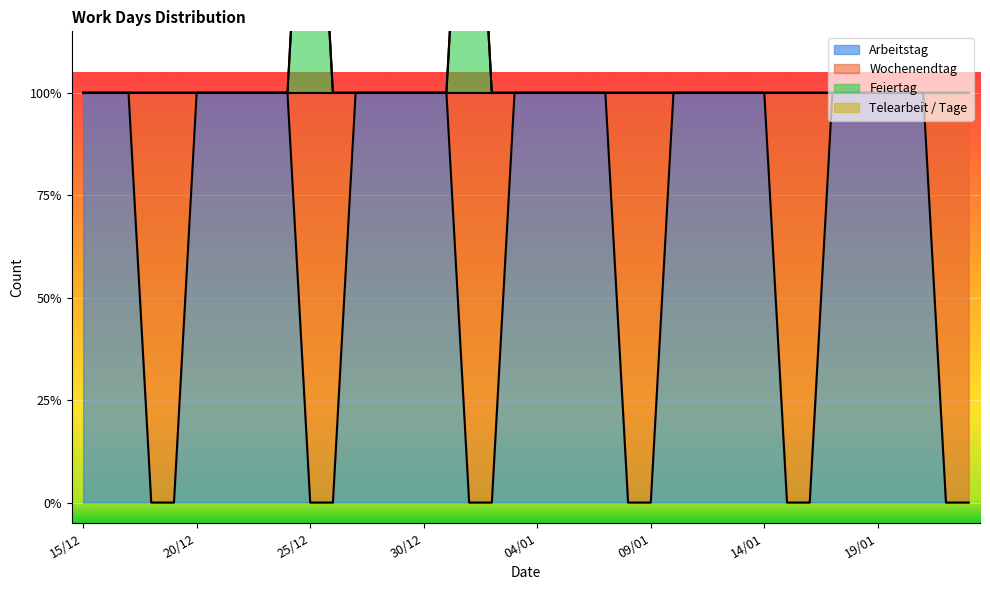

How many lines are shown in the chart?

2